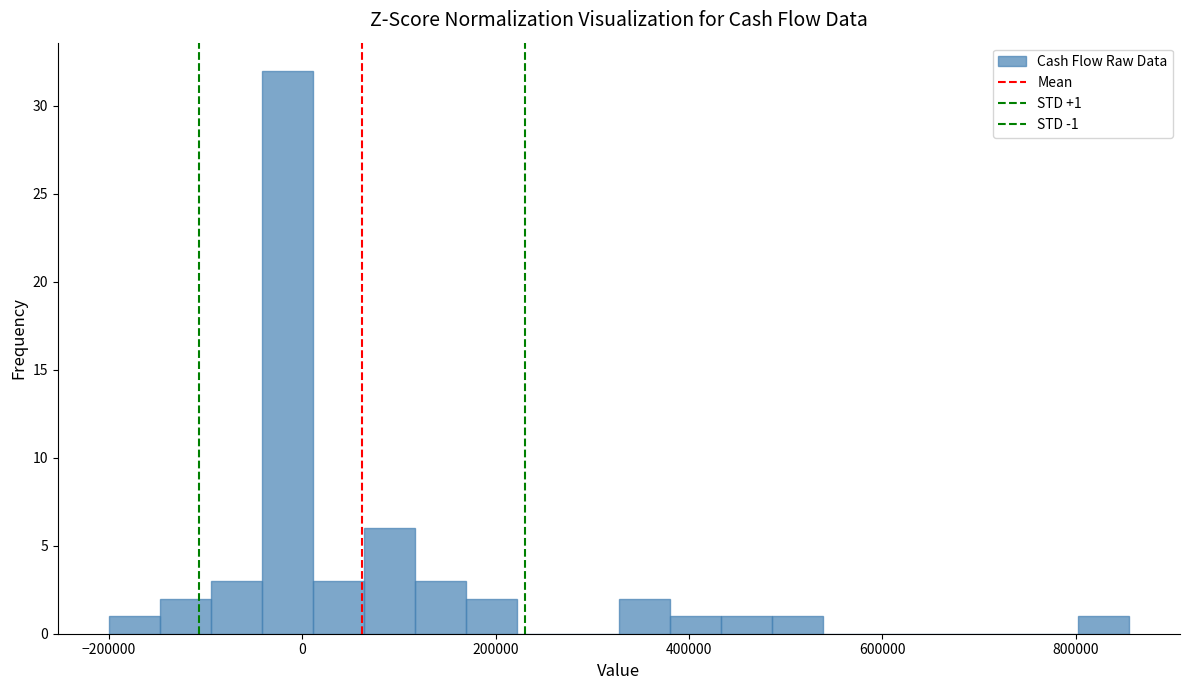

Around what value on the x-axis is the tallest bar? Give the approximate position of its centre, as read against the axis.

-20000